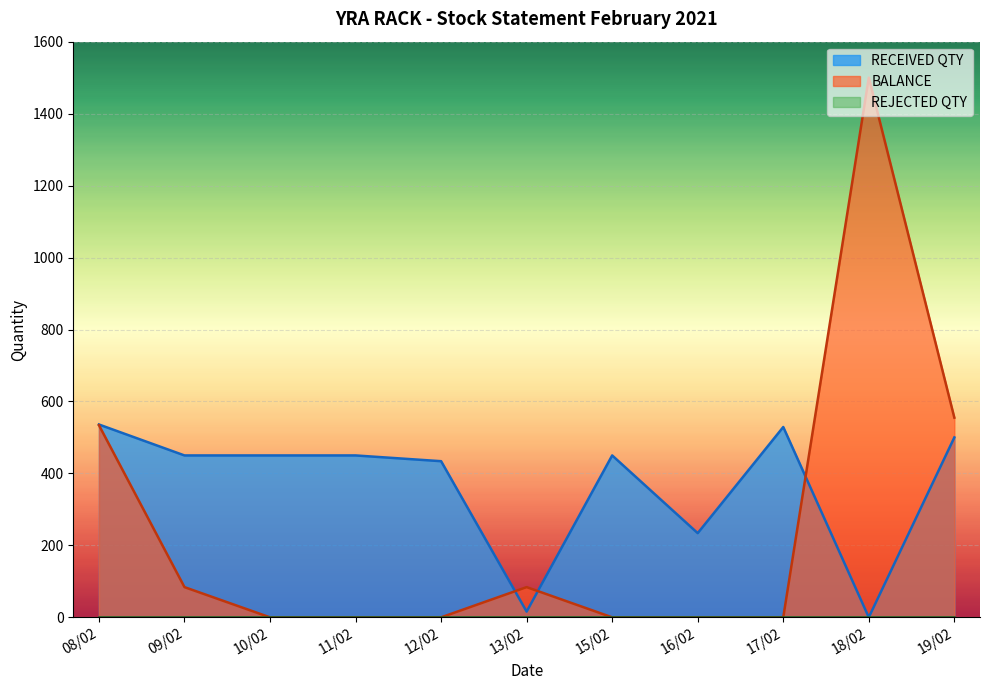

Rank the series by their maximum value, from highest to lowest.

BALANCE, RECEIVED QTY, REJECTED QTY